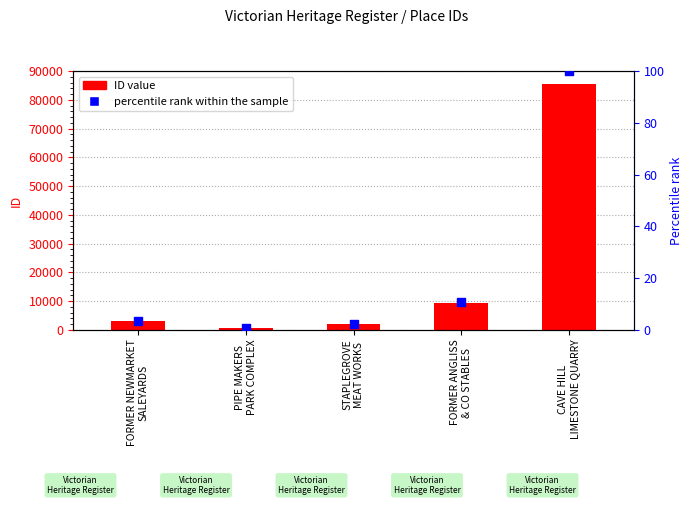

Which series reaches the minimum Y coordinate?

percentile rank within the sample